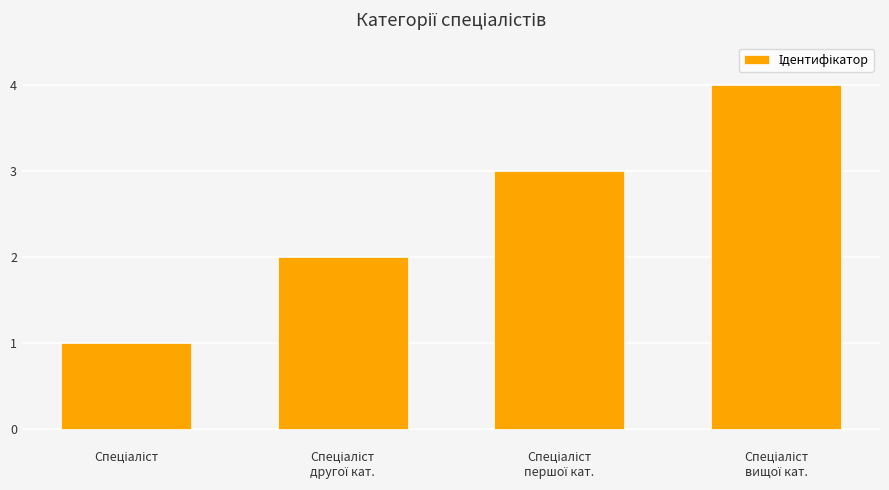

Reading left to right, list all the values displayed in this chart.

1	2	3	4